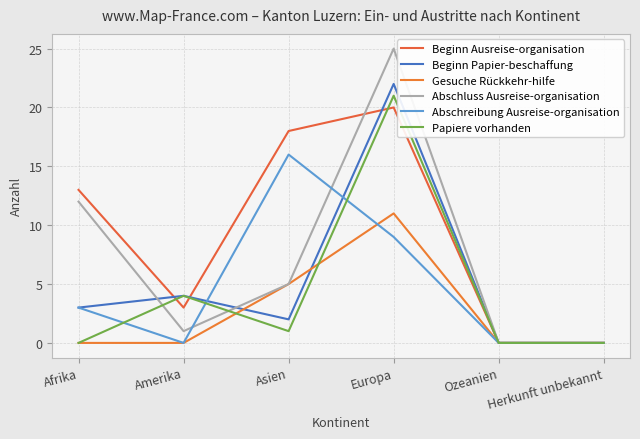

Rank the categories by Abschluss Ausreise-organisation value from lowest to highest.

Ozeanien, Herkunft unbekannt, Amerika, Asien, Afrika, Europa